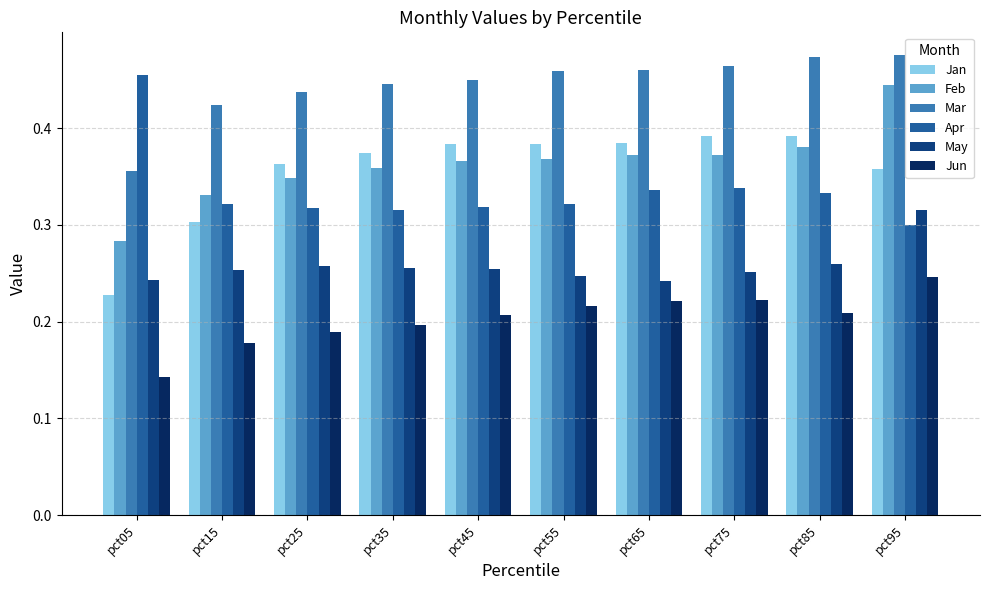

The Apr series shows 0.5 at pct15. True or false?

False